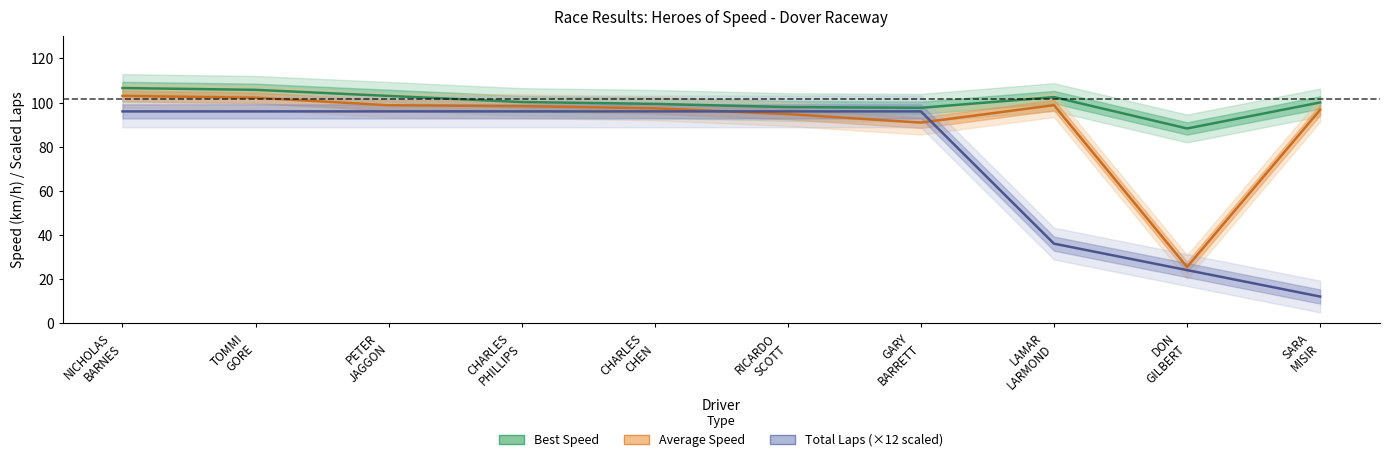

What is the label of the 9th point from the left?

DON
GILBERT